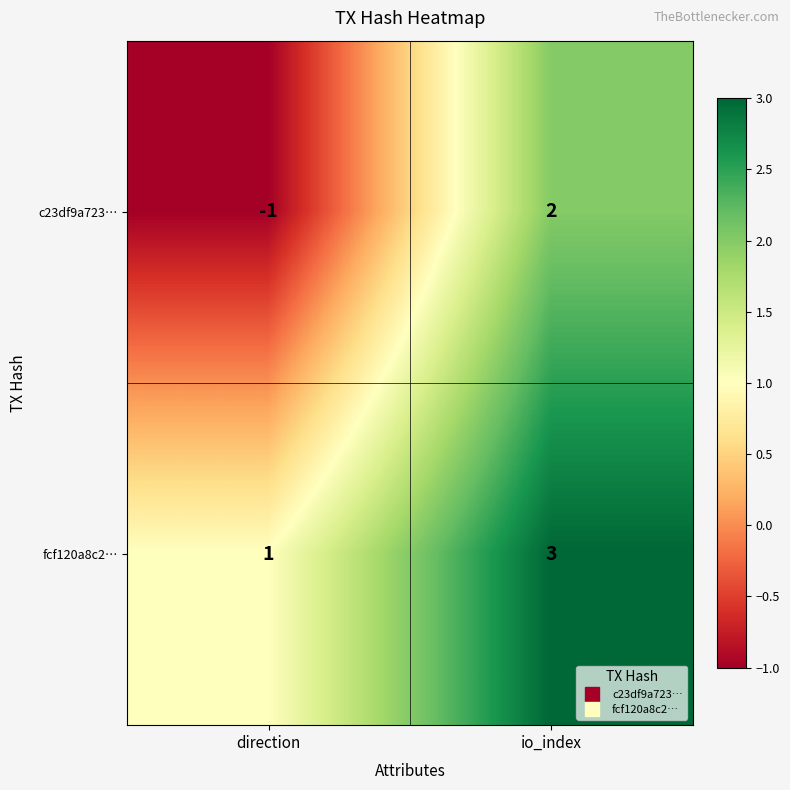

Rank the series by their average value, from highest to lowest.

fcf120a8c2…, c23df9a723…